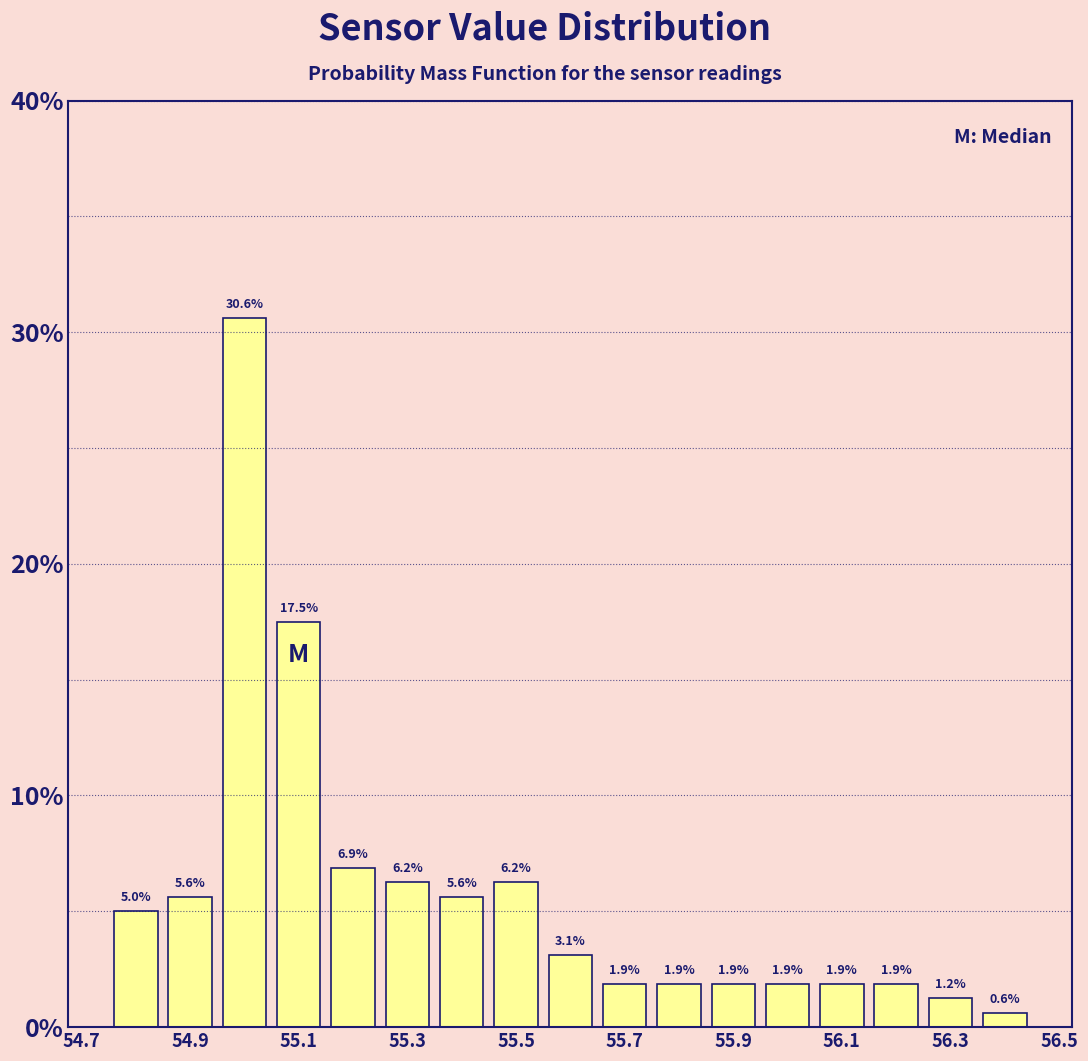

Over which range of the x-axis is the bar tallest?

54.95 to 55.05